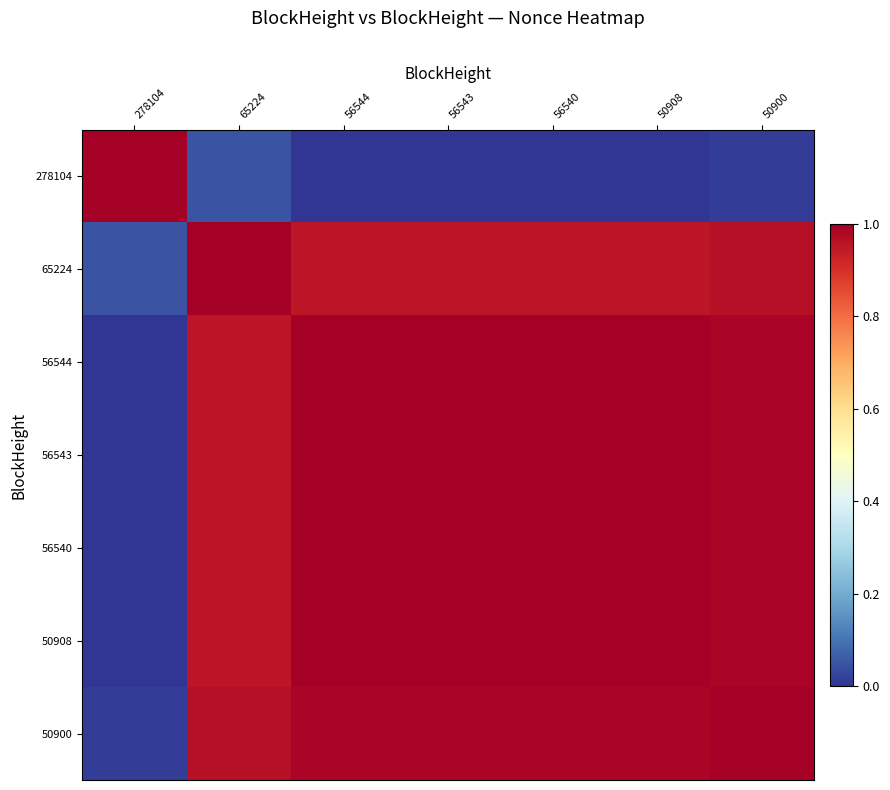

At 65224, list the series in order from smallest to largest.

278104, 50908, 56540, 56543, 56544, 50900, 65224